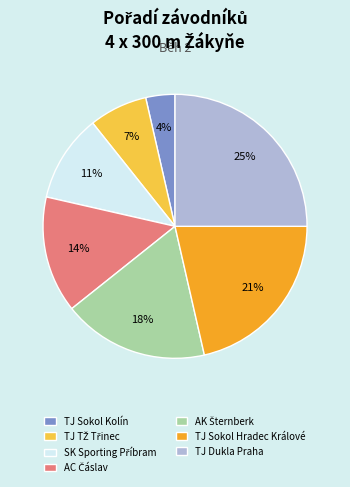

To the nearest percent, what percentage of the pie is TJ Sokol Kolín?

4%